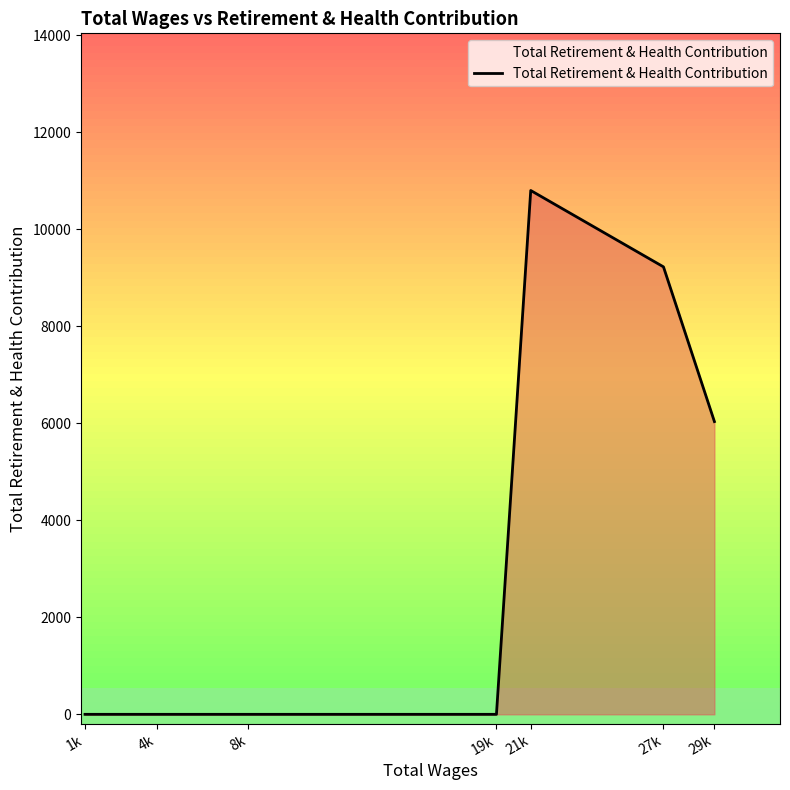

Reading right to left, transcribe all the data shown in this chart.

29k=6034	27k=9223	21k=10797	19k=0	8k=0	4k=0	1k=0